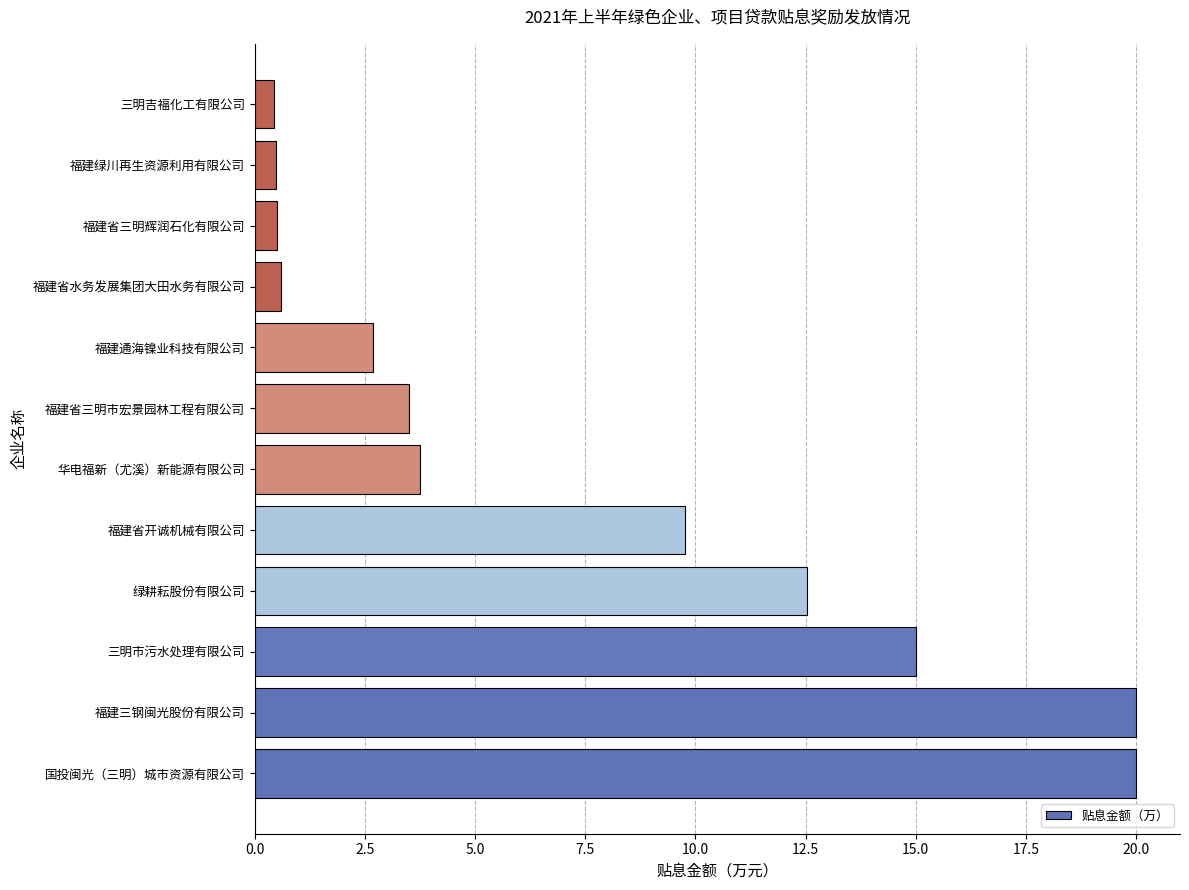

At which label is the value closest to 10?

福建省开诚机械有限公司